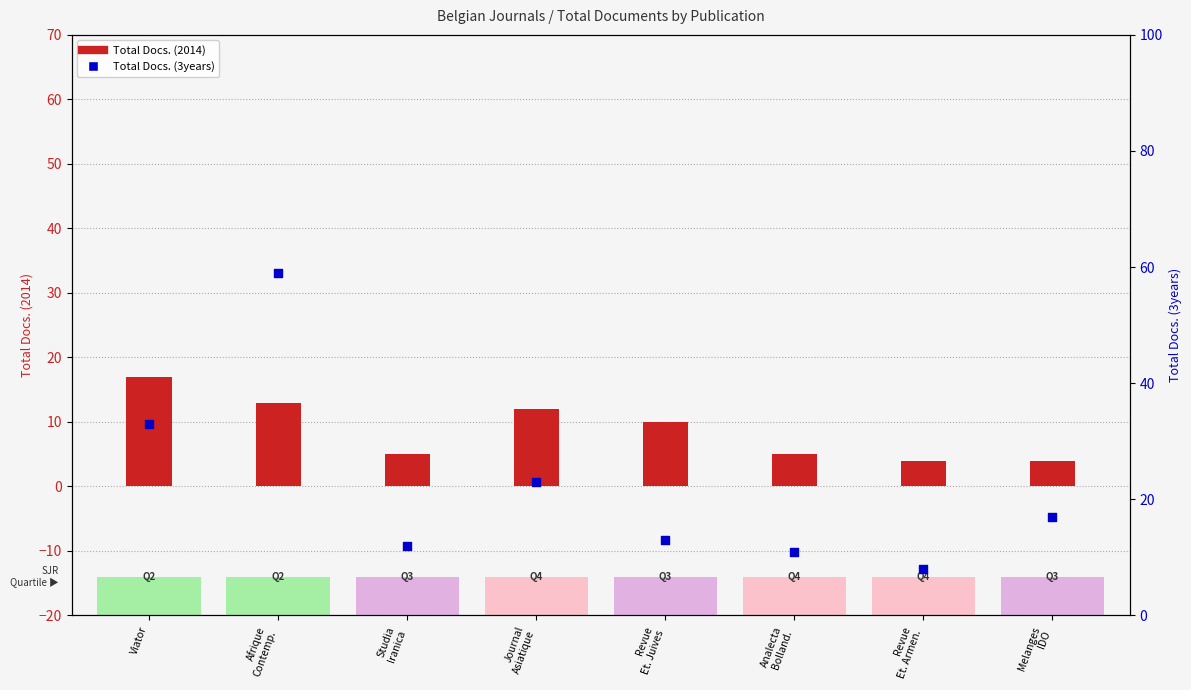

What are all the series names shown in the legend?

Total Docs. (2014), Total Docs. (3years)